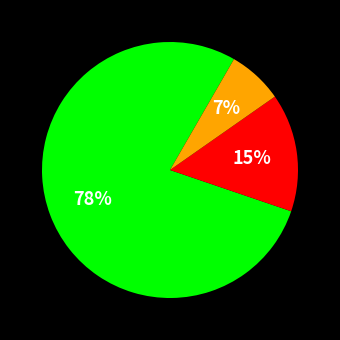

To the nearest percent, what is the difference between the largest and smallest slice percentages?

71%